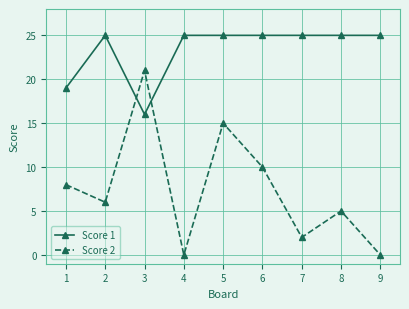

Is the value of Score 1 at 6 greater than the value of Score 2 at 1?

Yes